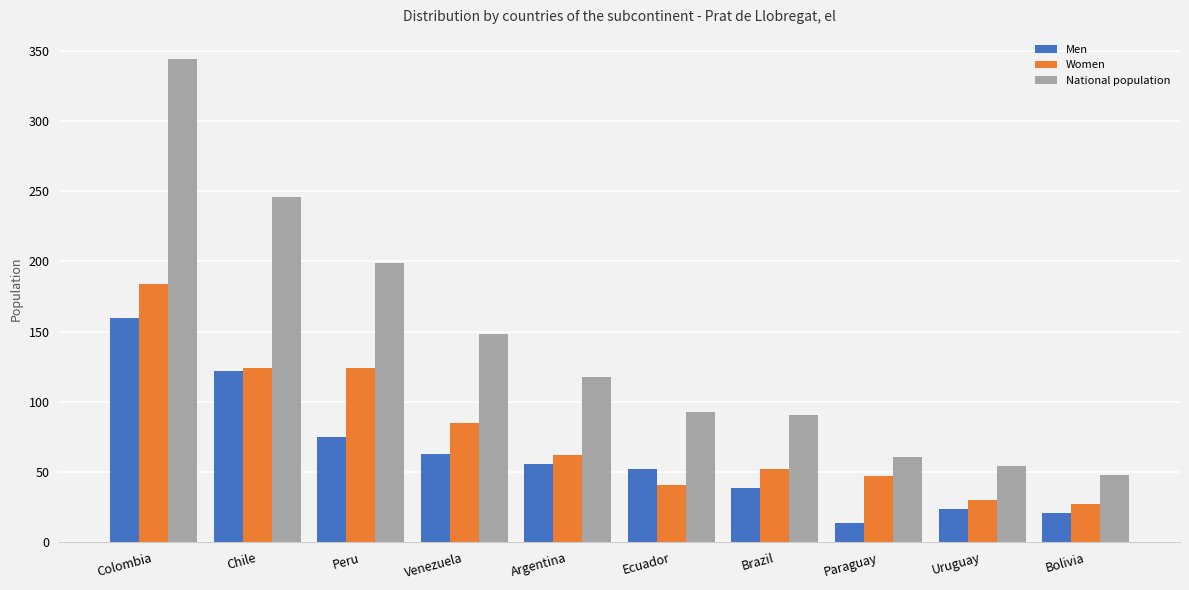

Reading left to right, what are all the values shown in this chart?

Men: Colombia=160	Chile=122	Peru=75	Venezuela=63	Argentina=56	Ecuador=52	Brazil=39	Paraguay=14	Uruguay=24	Bolivia=21
Women: Colombia=184	Chile=124	Peru=124	Venezuela=85	Argentina=62	Ecuador=41	Brazil=52	Paraguay=47	Uruguay=30	Bolivia=27
National population: Colombia=344	Chile=246	Peru=199	Venezuela=148	Argentina=118	Ecuador=93	Brazil=91	Paraguay=61	Uruguay=54	Bolivia=48